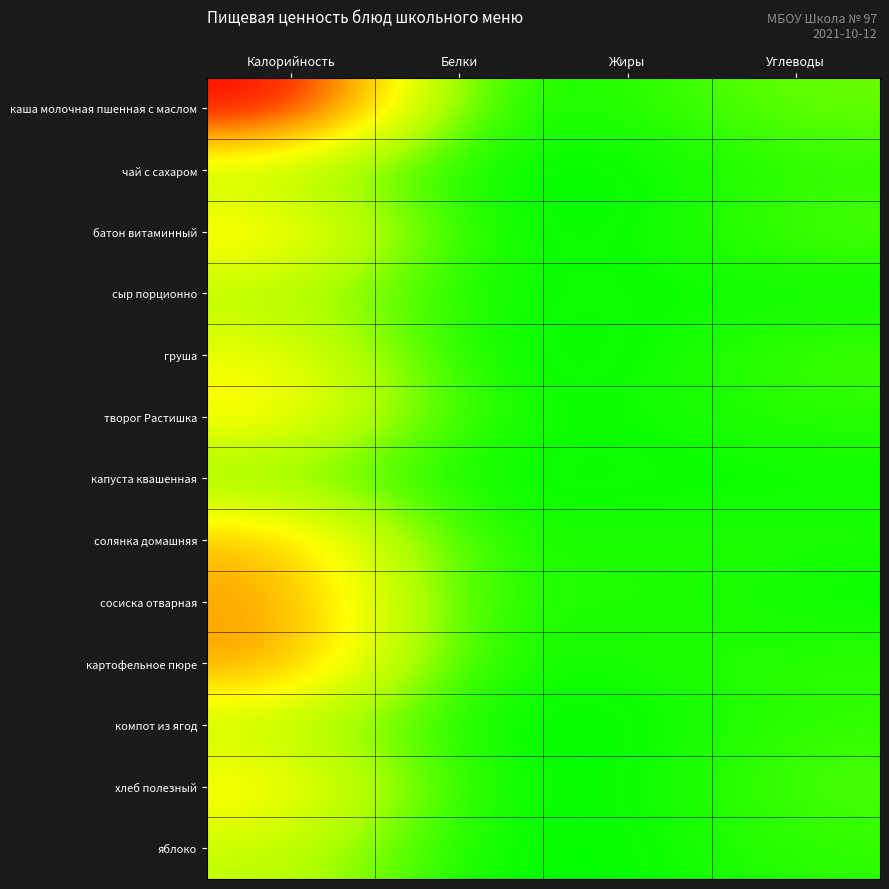

Which series has the largest total across all categories?

каша молочная пшенная с маслом